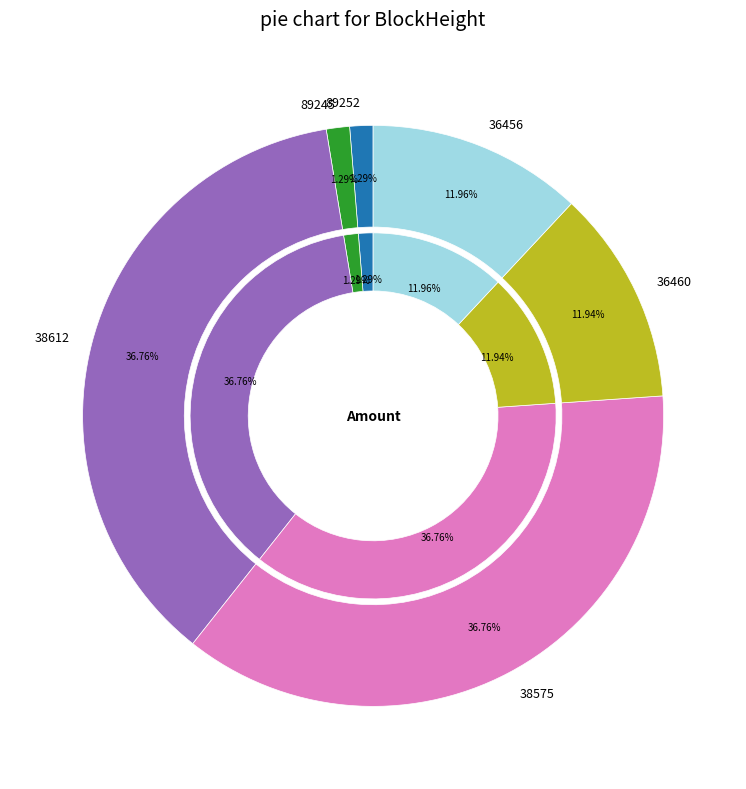

What percentage is NOT represented by 38612?

63.2%